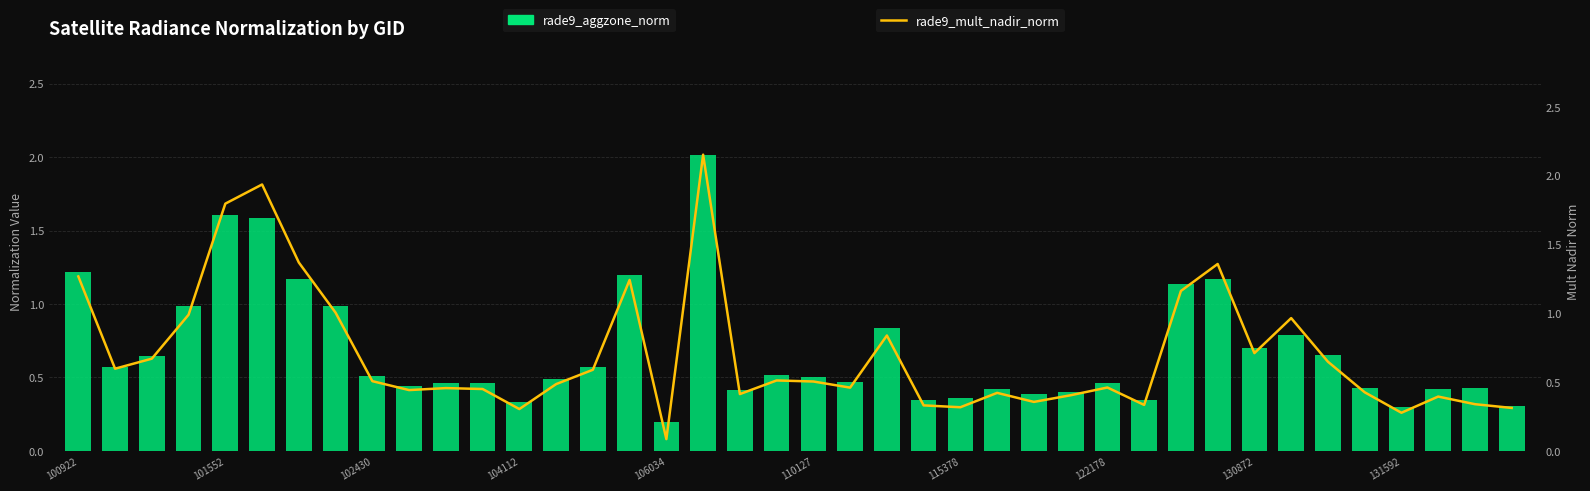

The rade9_aggzone_norm series shows 0.2 at 13. True or false?

False